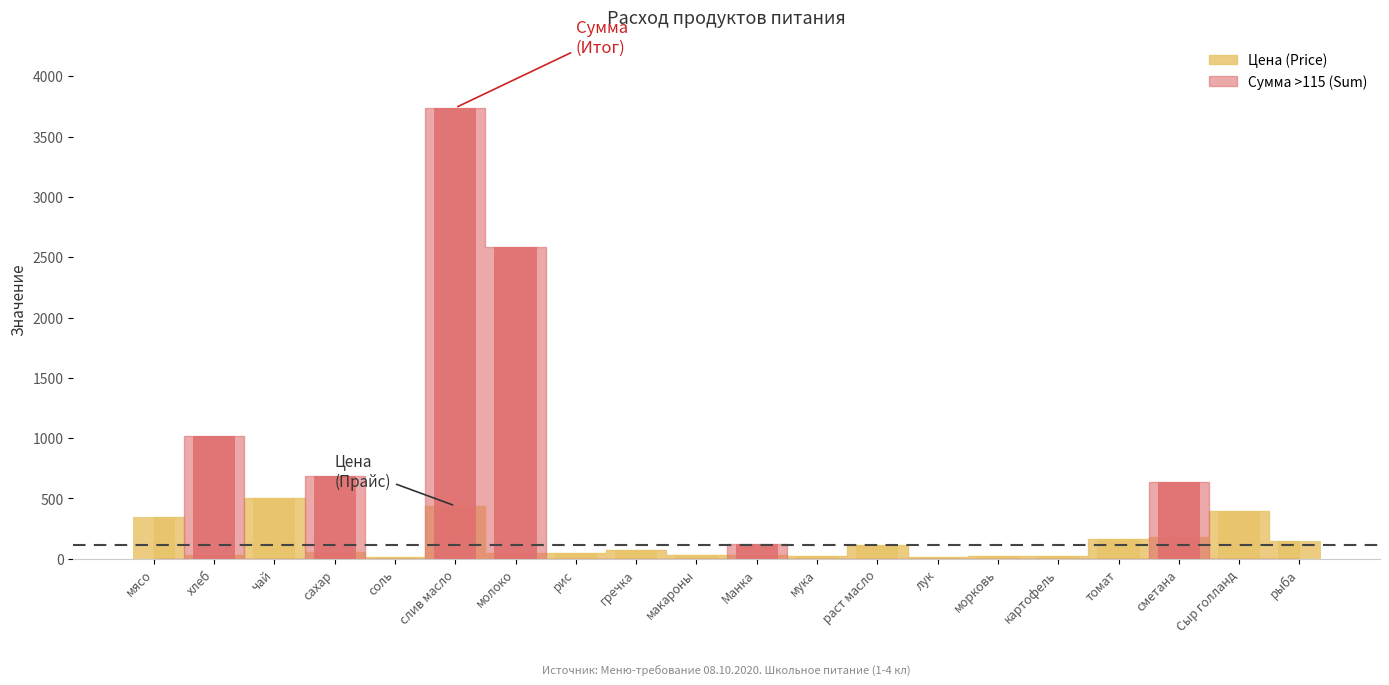

What is the label of the 13th bar from the right?

рис